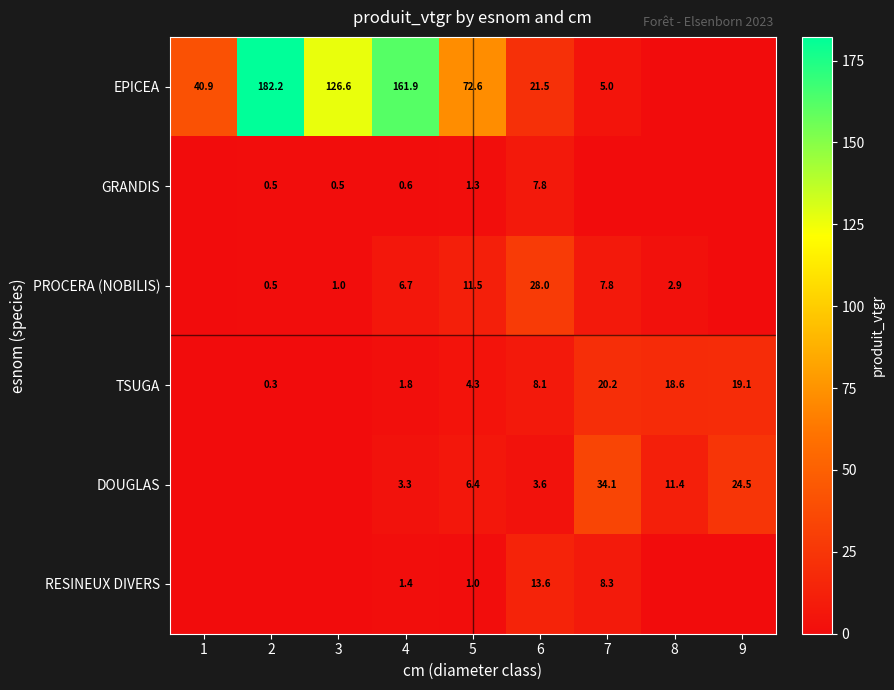

What is the difference between the PROCERA (NOBILIS) values at 3 and 2?

0.5